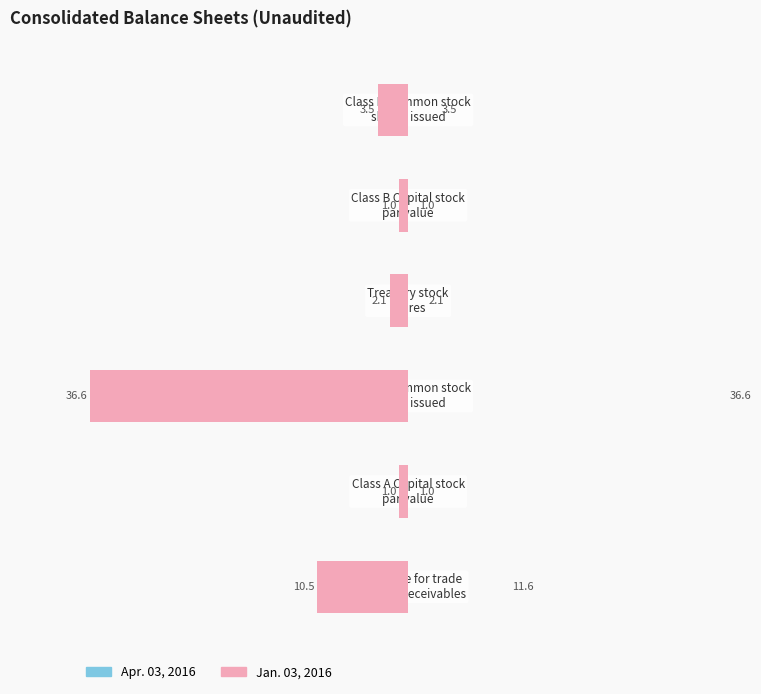

What is the difference between the second highest and second lowest values in the Jan. 03, 2016 series?

9.5